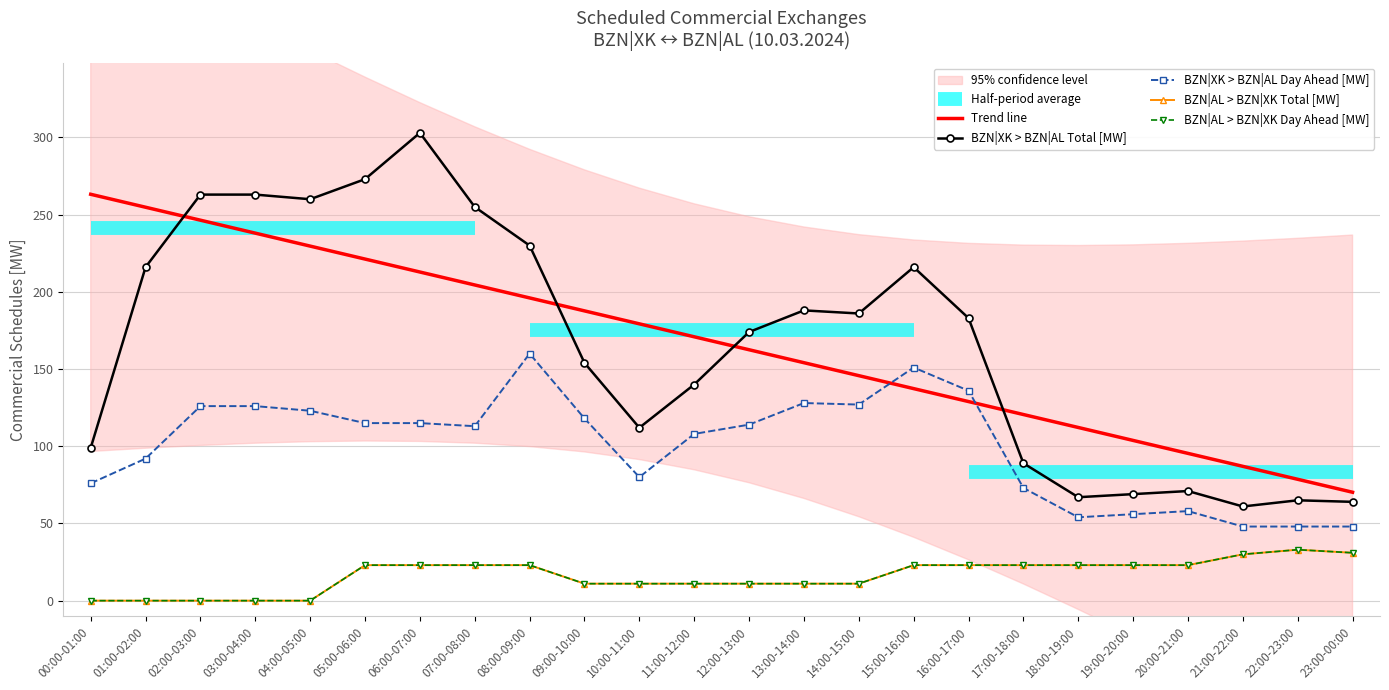

What is the label of the 20th point from the left?

19:00-20:00